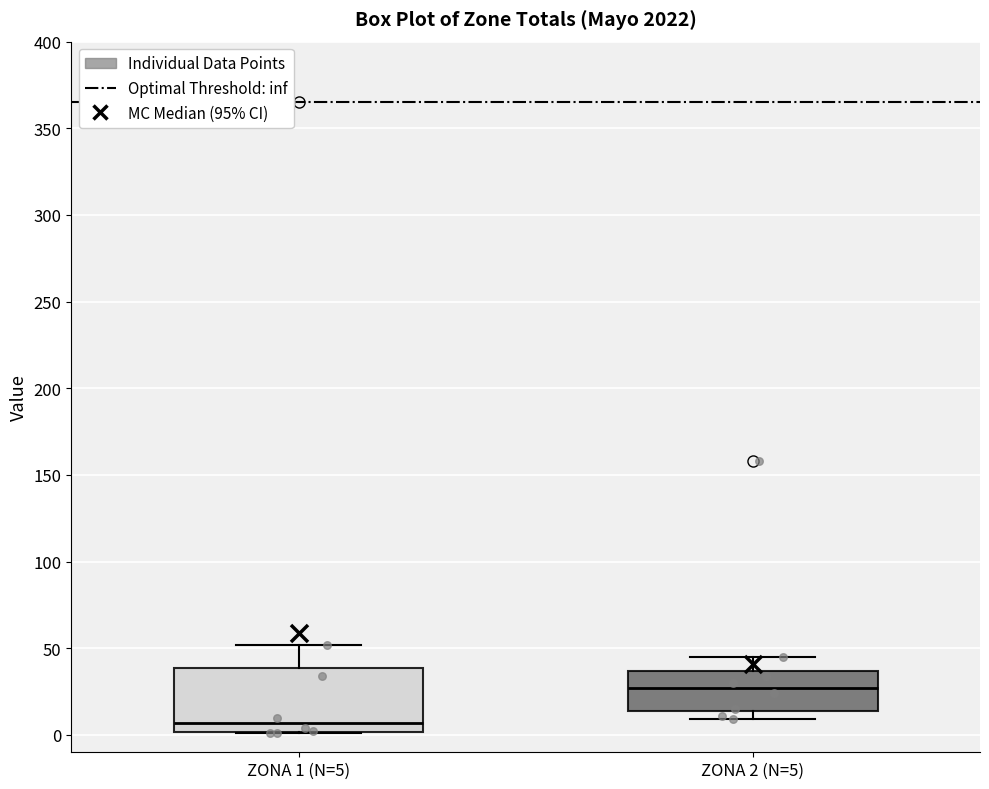

Reading left to right, transcribe this box plot: for each box, give where its median line is, the range the box spans, and where its two whiskers end, as read against the y-axis. The values are not printed on the chart, so give them approximately, as read against the axis.

ZONA 1 (N=5): median 5, box 0 to 40, whiskers 0 to 50
ZONA 2 (N=5): median 25, box 15 to 35, whiskers 10 to 45